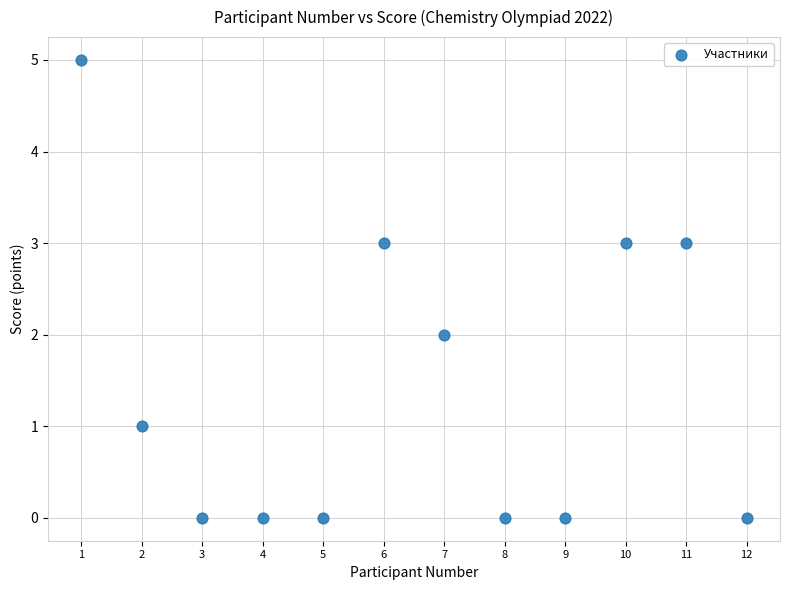

What is the range of Y values (max minus min)?

5